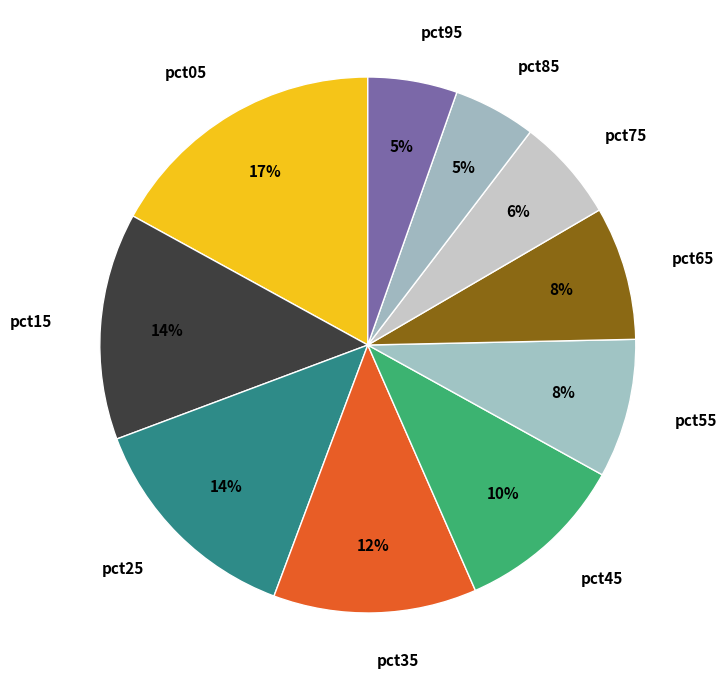

How many slices are in this pie chart?

10